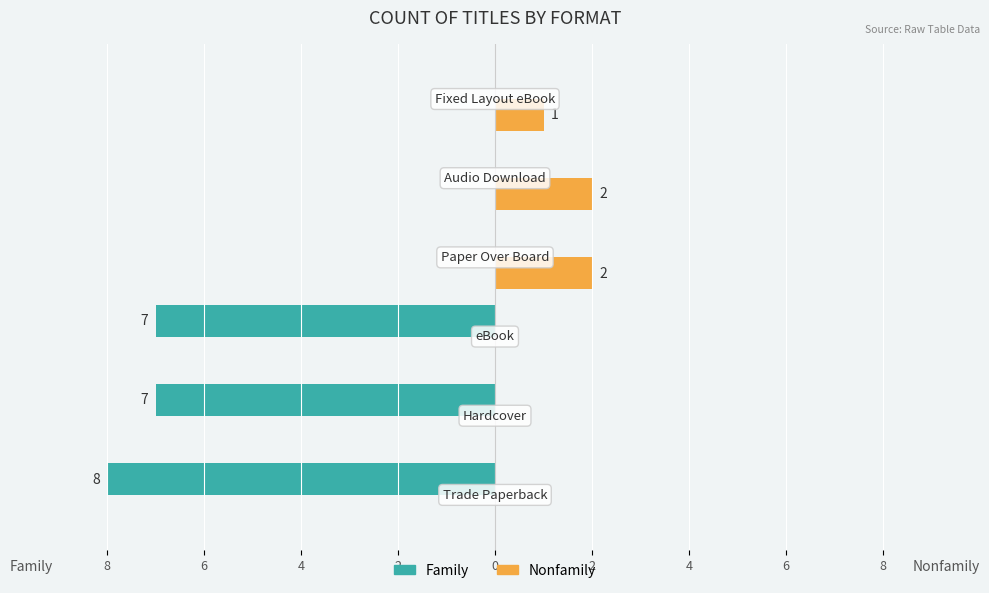

What are all the series names shown in the legend?

Family, Nonfamily